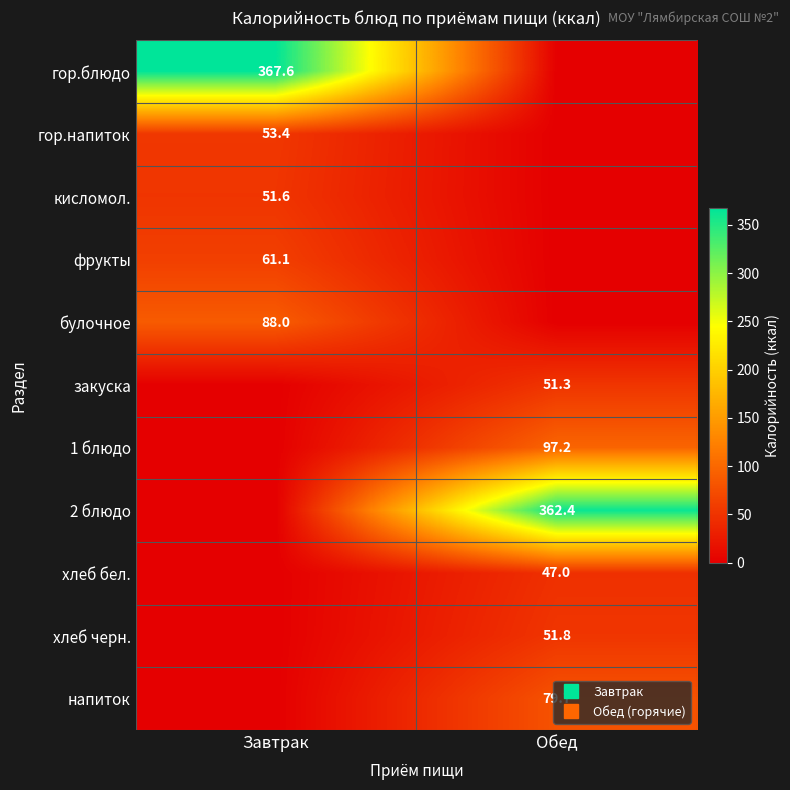

List the series in order of their peak value, lowest first.

хлеб бел., закуска, кисломол., хлеб черн., гор.напиток, фрукты, напиток, булочное, 1 блюдо, 2 блюдо, гор.блюдо